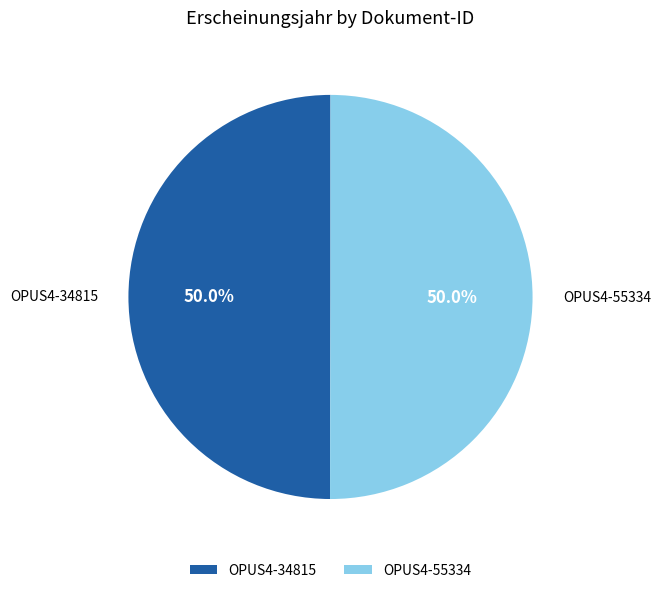

How much of the chart is everything except OPUS4-55334?

50.0%